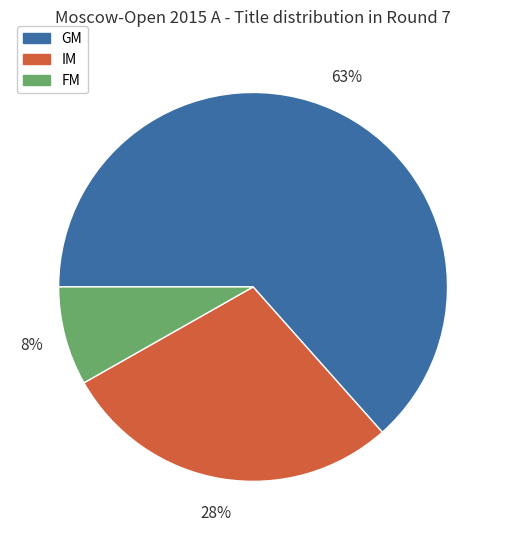

Count the number of slices in the pie.

3